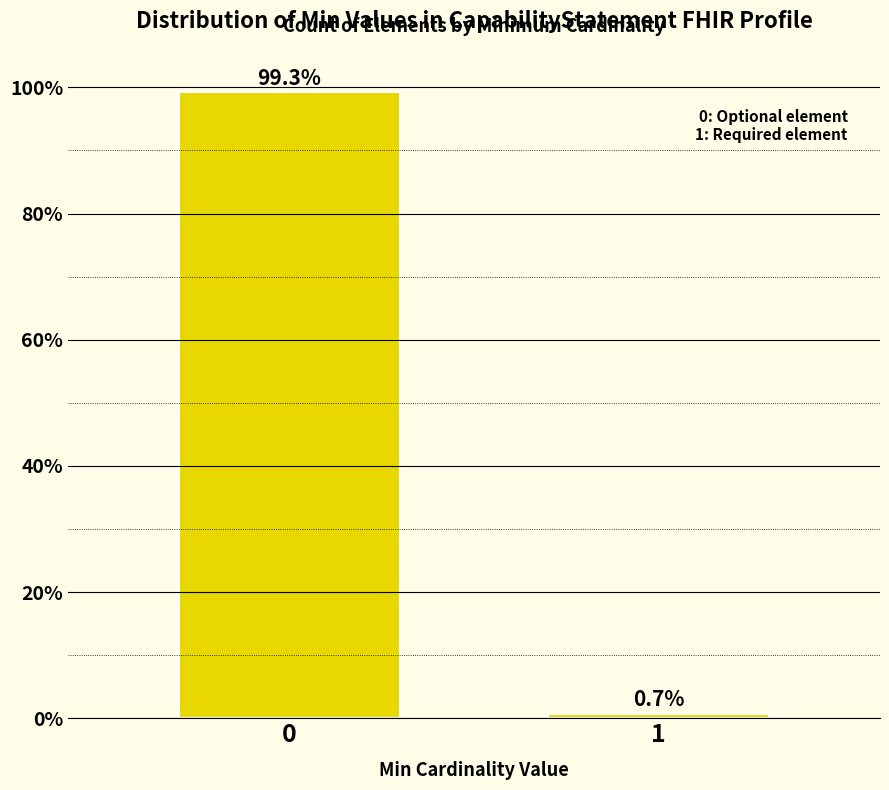

Reading left to right, list all the values displayed in this chart.

0=99.3	1=0.7